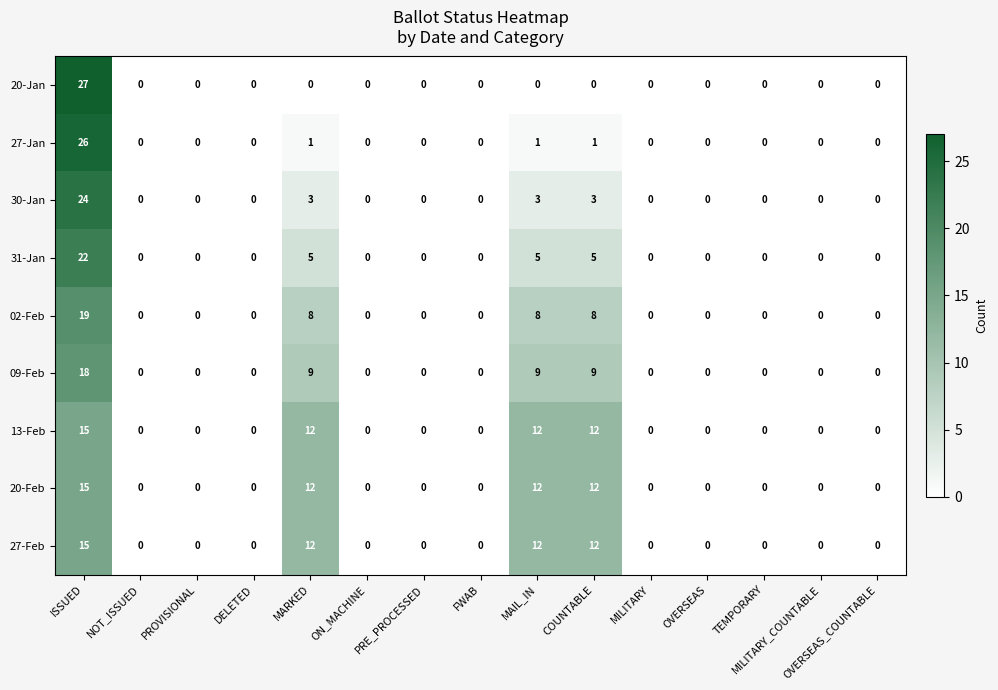

Which category has the highest value across all series?

ISSUED